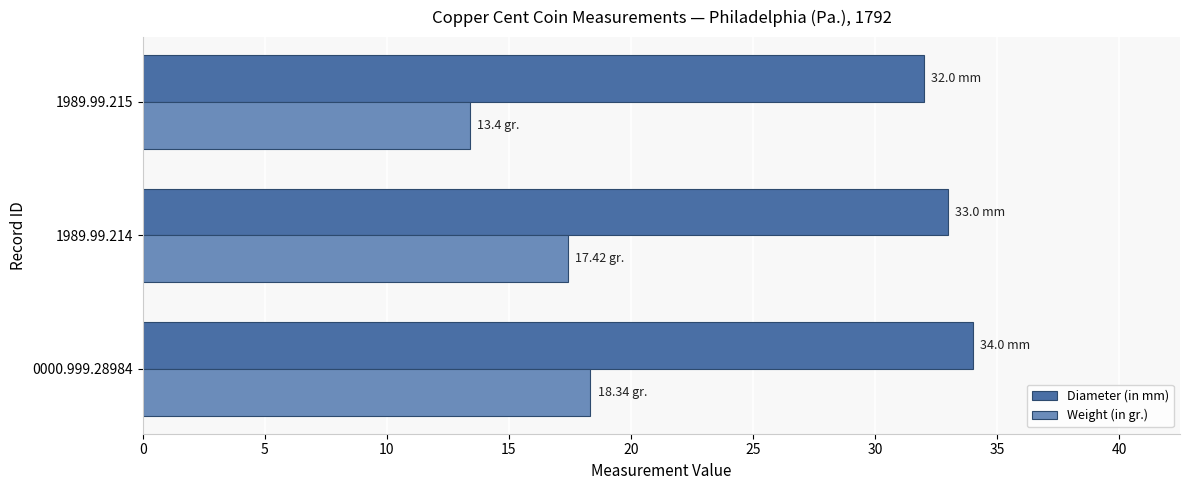

At 0000.999.28984, list the series in order from largest to smallest.

Diameter (in mm), Weight (in gr.)